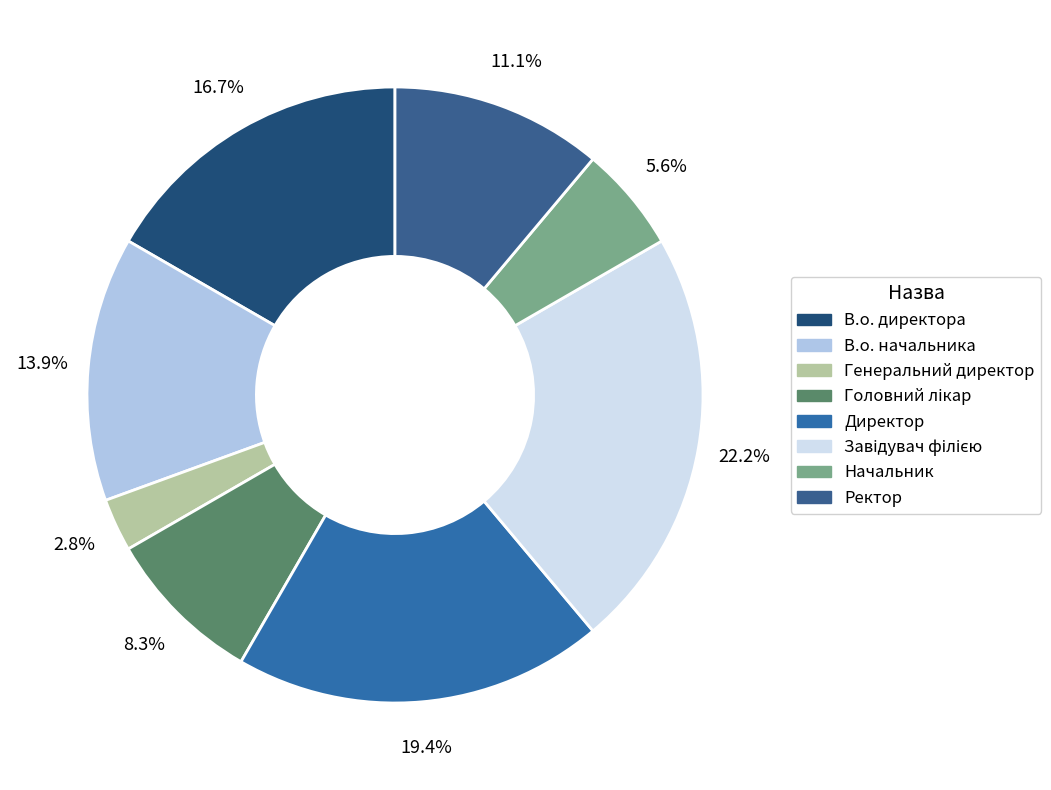

Which slice is the smallest?

Генеральний директор